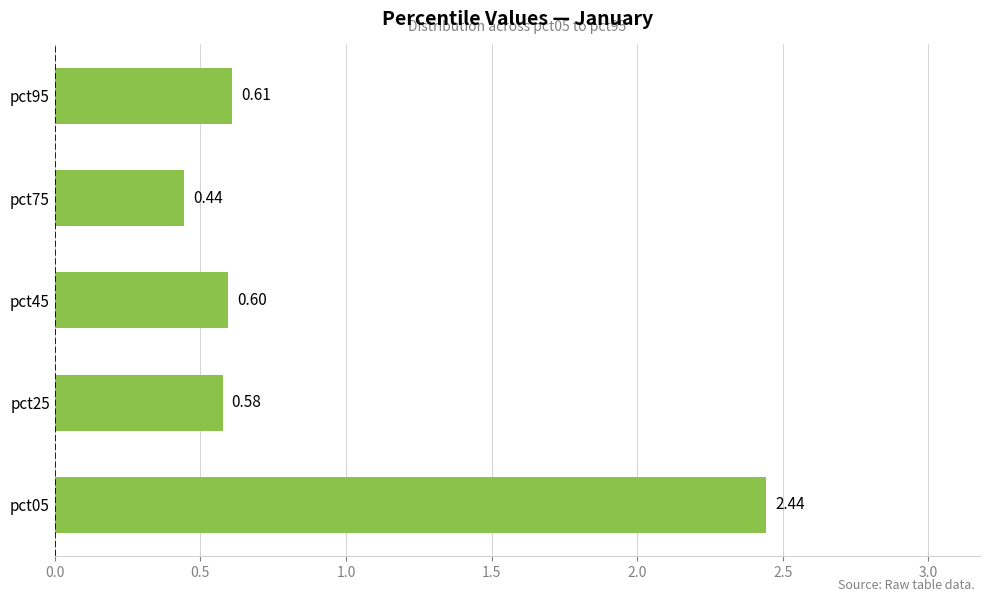

What is the change in value from pct75 to pct95?

+0.2